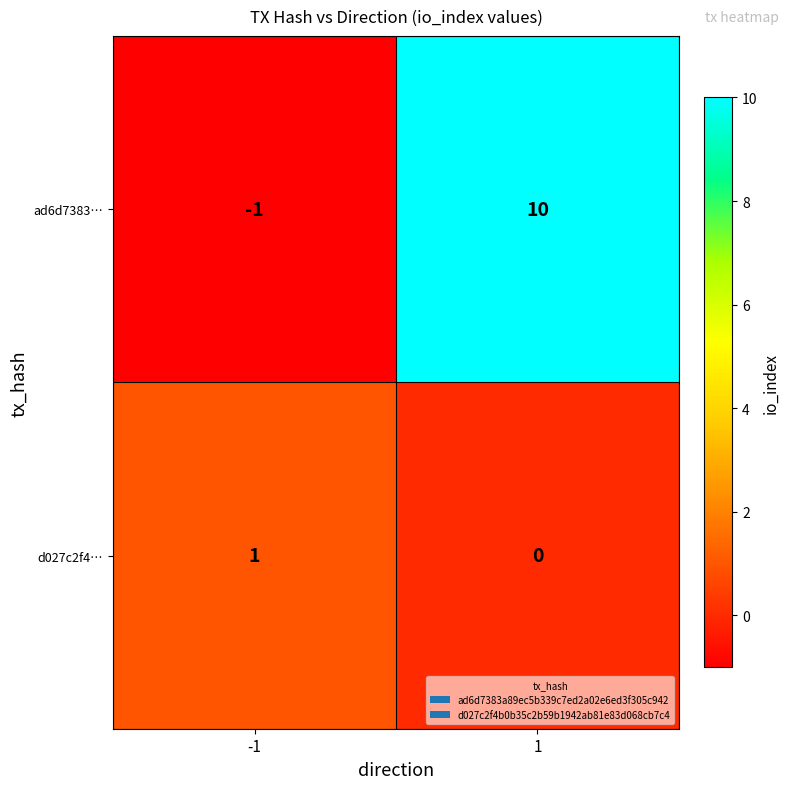

Count the number of categories in the chart.

2